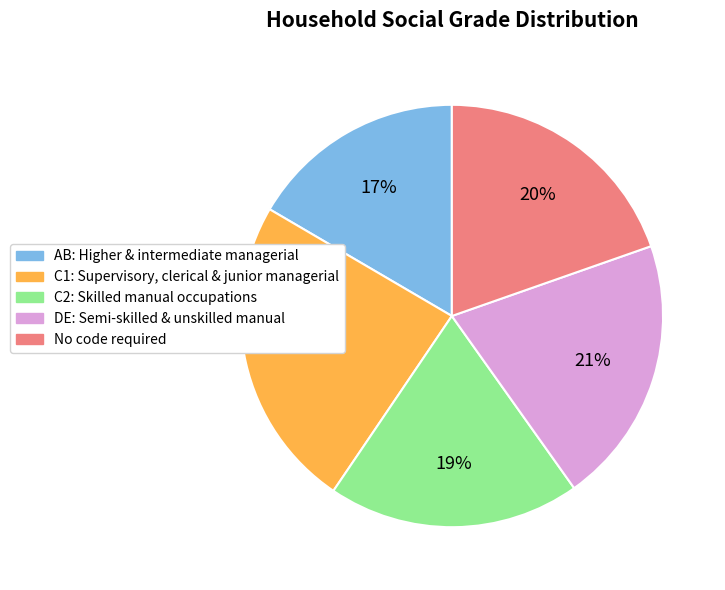

To the nearest percent, what is the average slice percentage?

20%